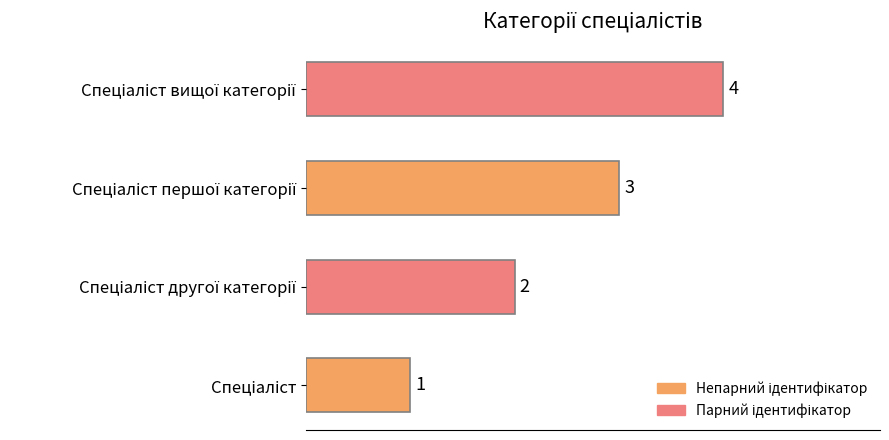

What is the sum of all values?

10